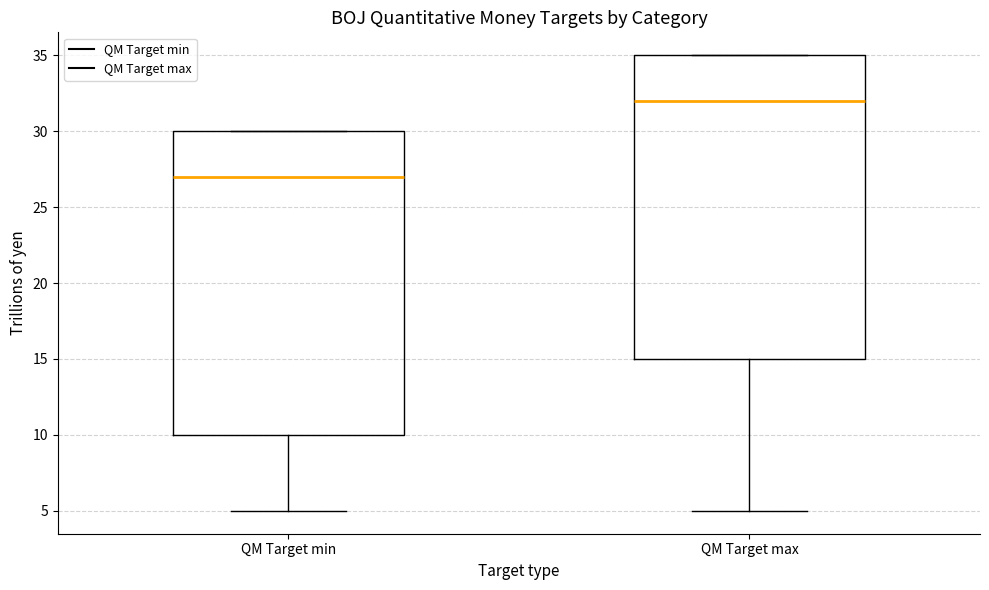

Reading left to right, transcribe this box plot: for each box, give where its median line is, the range the box spans, and where its two whiskers end, as read against the y-axis. The values are not printed on the chart, so give them approximately, as read against the axis.

QM Target min: median 27, box 10 to 30, whiskers 5 to 30
QM Target max: median 32, box 15 to 35, whiskers 5 to 35